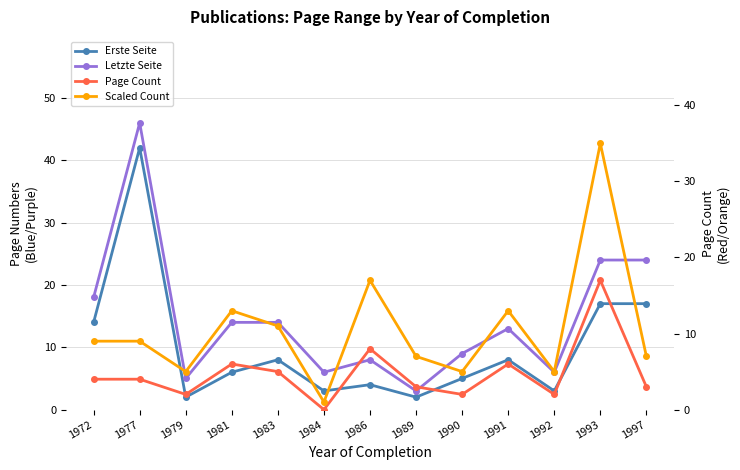

What are all the series names shown in the legend?

Erste Seite, Letzte Seite, Page Count, Scaled Count